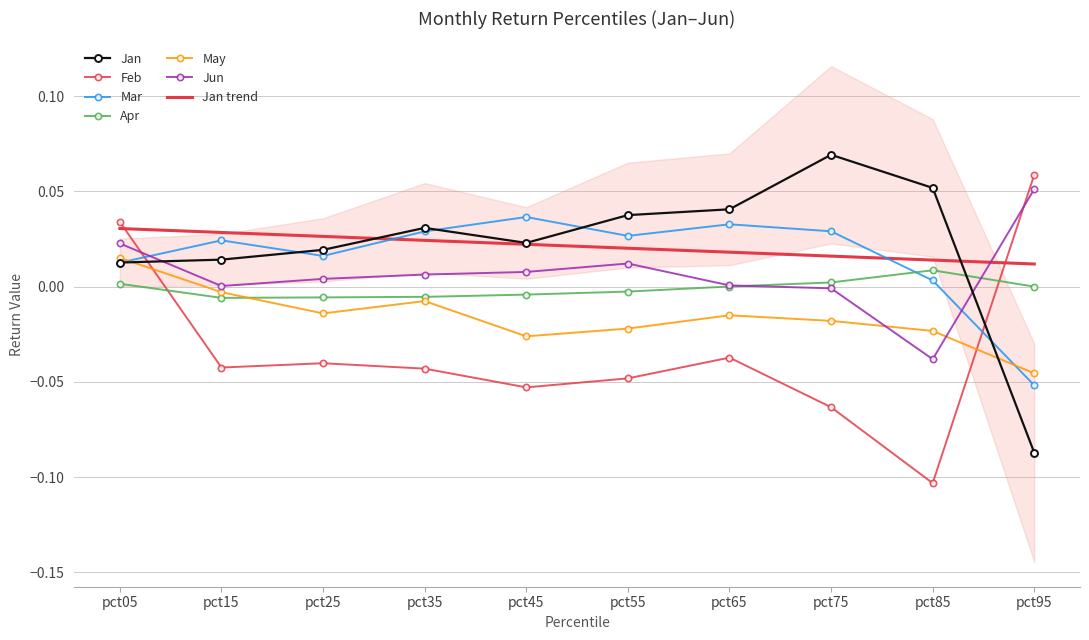

What are all the series names shown in the legend?

Jan, Feb, Mar, Apr, May, Jun